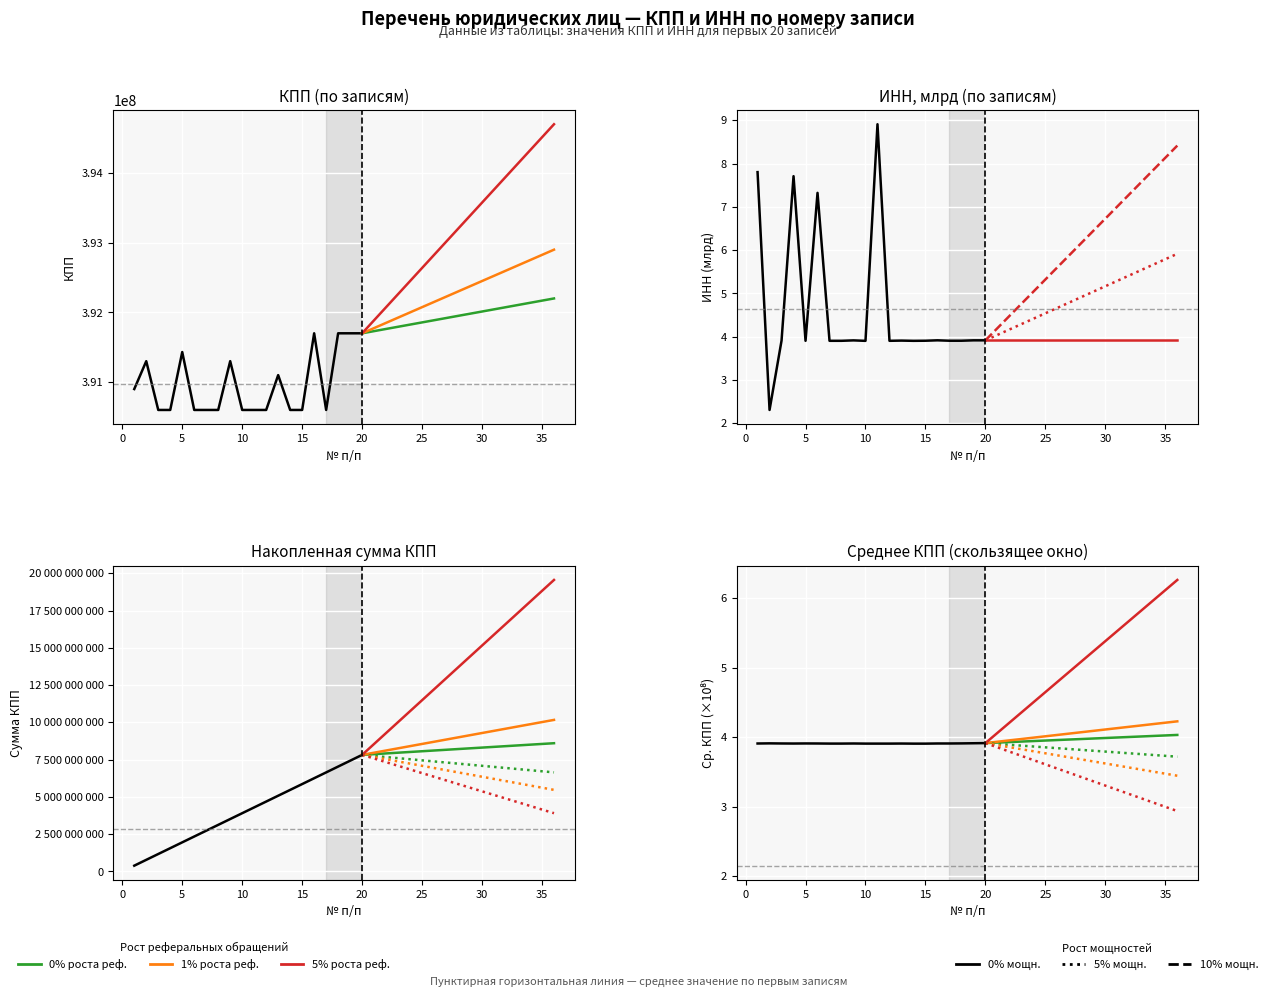

Which category has the highest value in the ИНН (col_1_numeric) series?

11